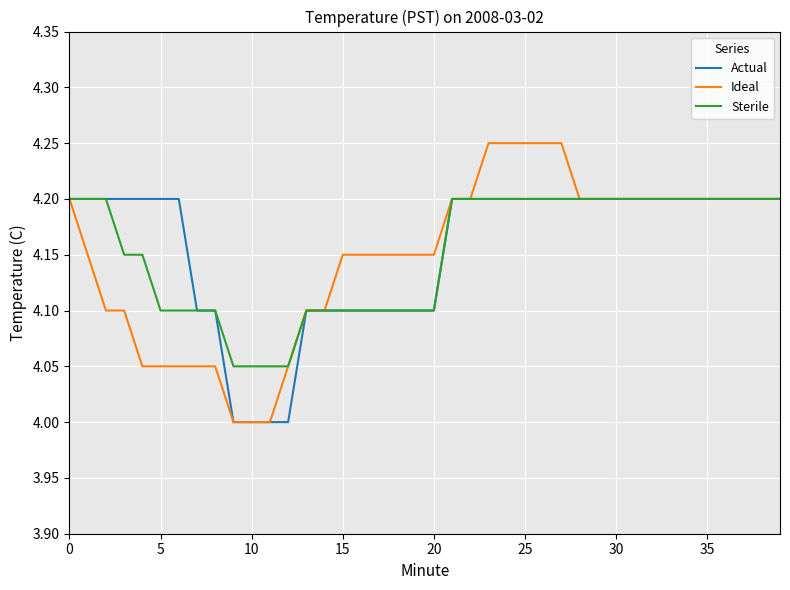

How many lines are shown in the chart?

3